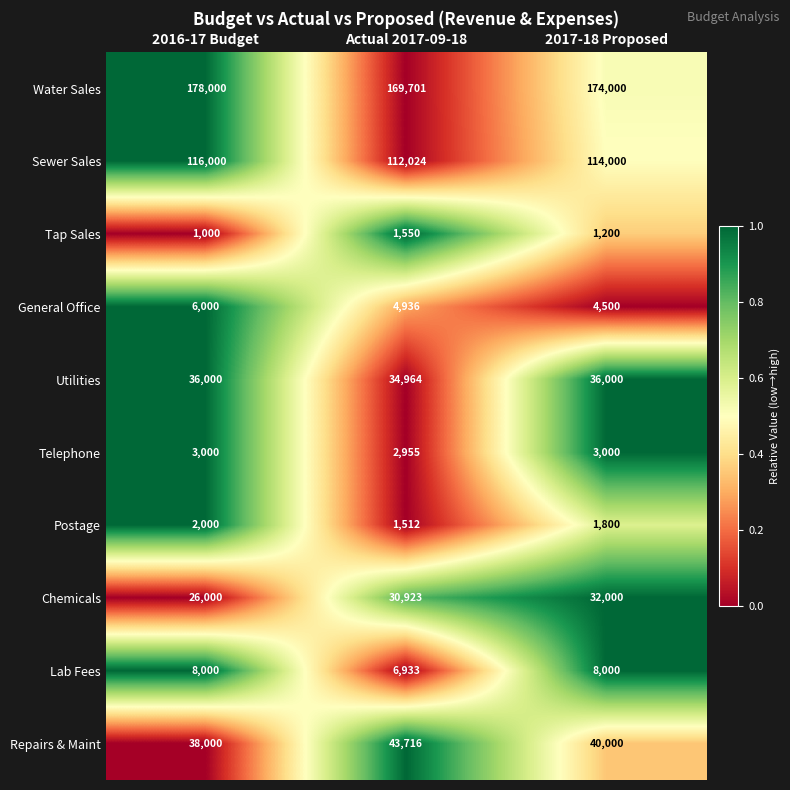

Reading left to right, list all the values displayed in this chart.

Water Sales: 178000	169701	174000
Sewer Sales: 116000	112024	114000
Tap Sales: 1000	1550	1200
General Office: 6000	4936	4500
Utilities: 36000	34964	36000
Telephone: 3000	2955	3000
Postage: 2000	1512	1800
Chemicals: 26000	30923	32000
Lab Fees: 8000	6933	8000
Repairs & Maint: 38000	43716	40000